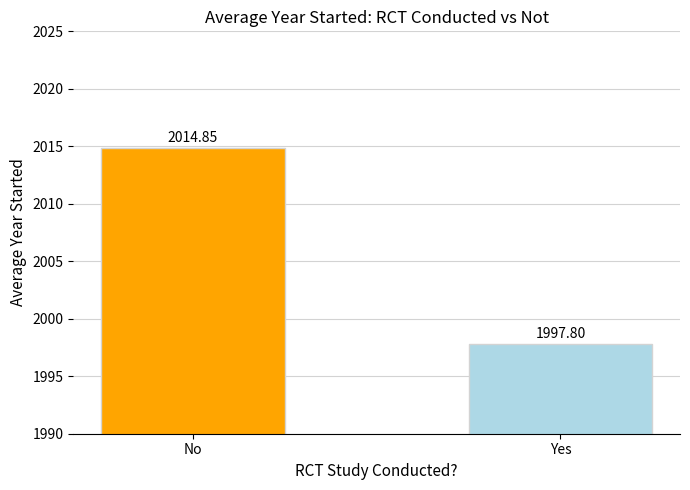

The chart shows a value of 1997.8 at Yes. True or false?

True